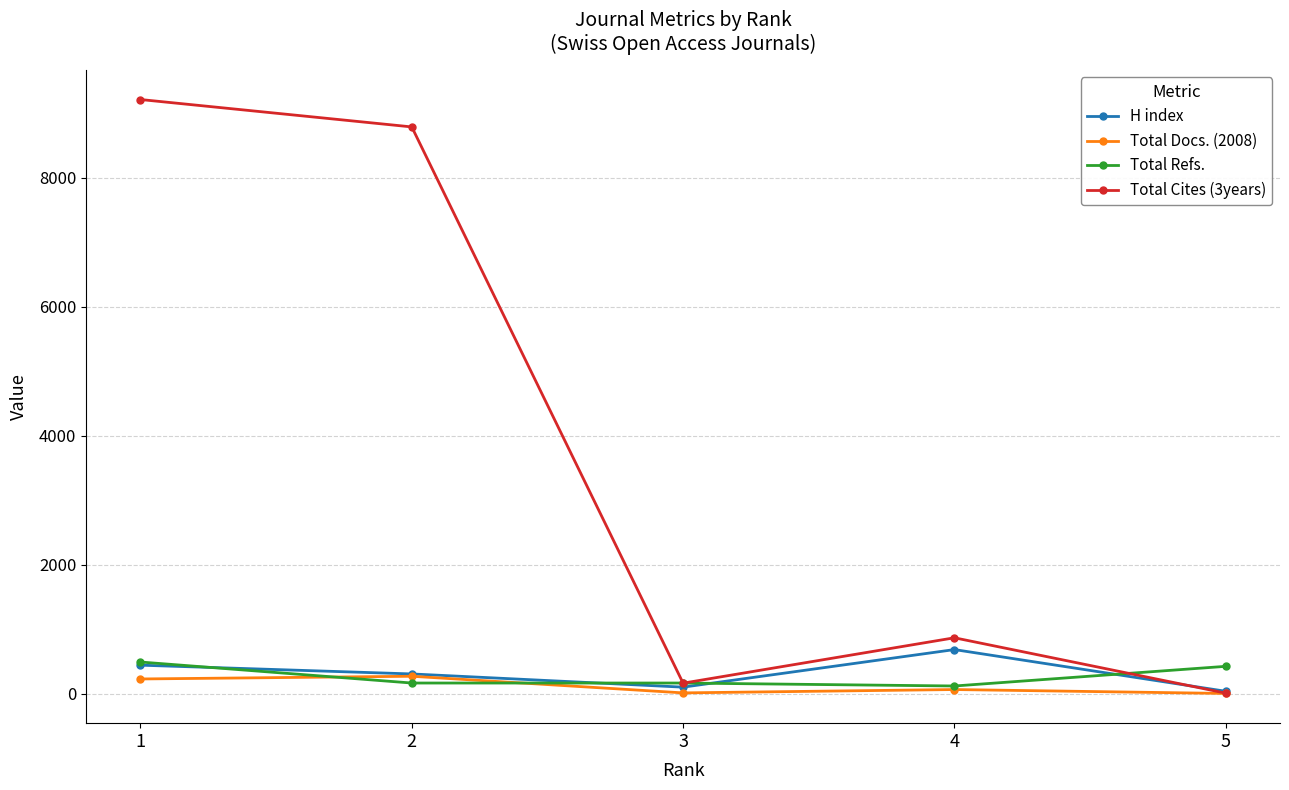

At which category is the sum across all series the highest?

1